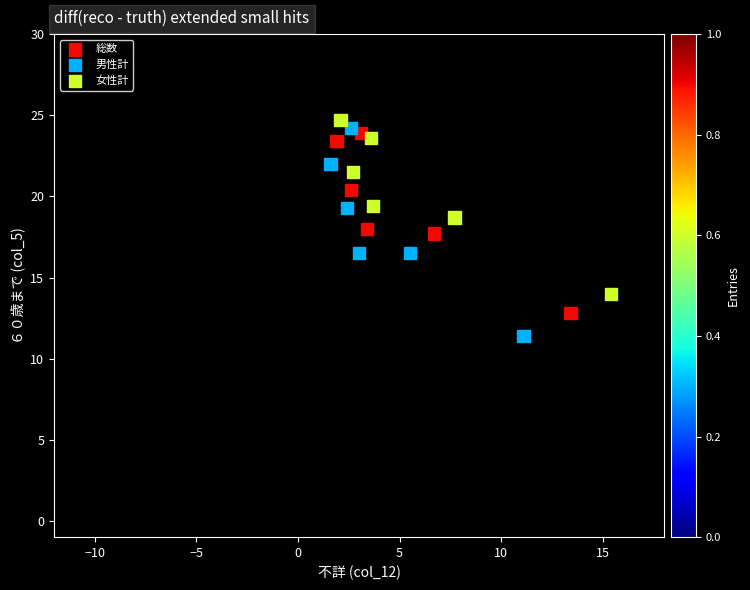

Which series reaches the minimum Y coordinate?

男性計